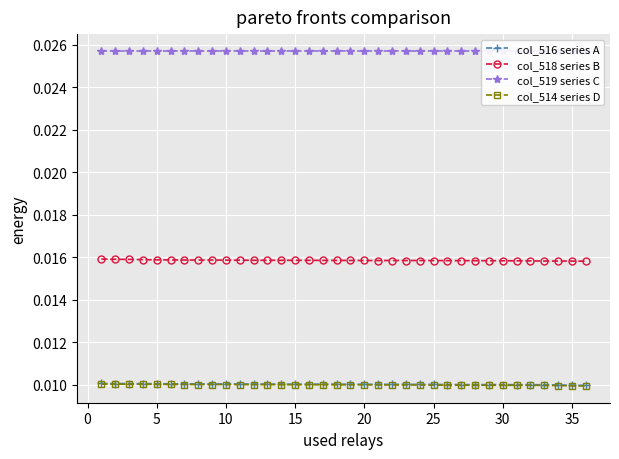

True or false: col_518 series B and col_514 series D cross at least once.

False